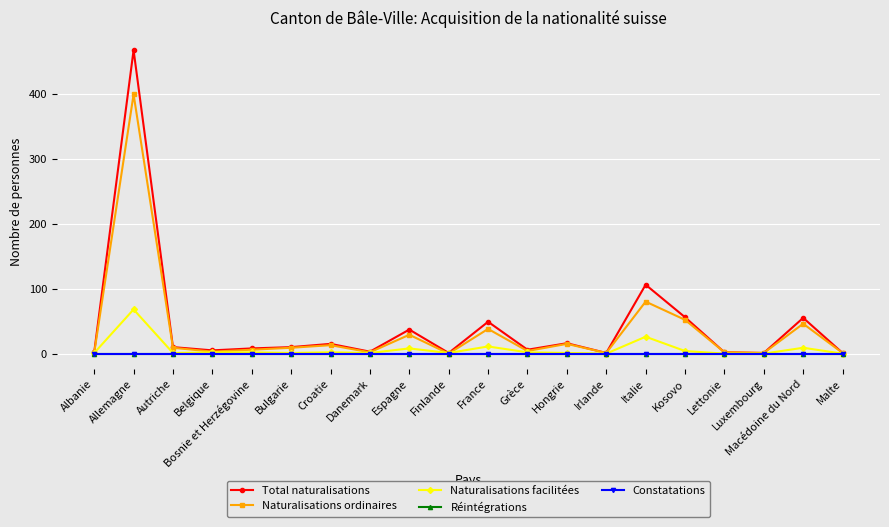

Rank the categories by Constatations value from highest to lowest.

Albanie, Allemagne, Autriche, Belgique, Bosnie et Herzégovine, Bulgarie, Croatie, Danemark, Espagne, Finlande, France, Grèce, Hongrie, Irlande, Italie, Kosovo, Lettonie, Luxembourg, Macédoine du Nord, Malte